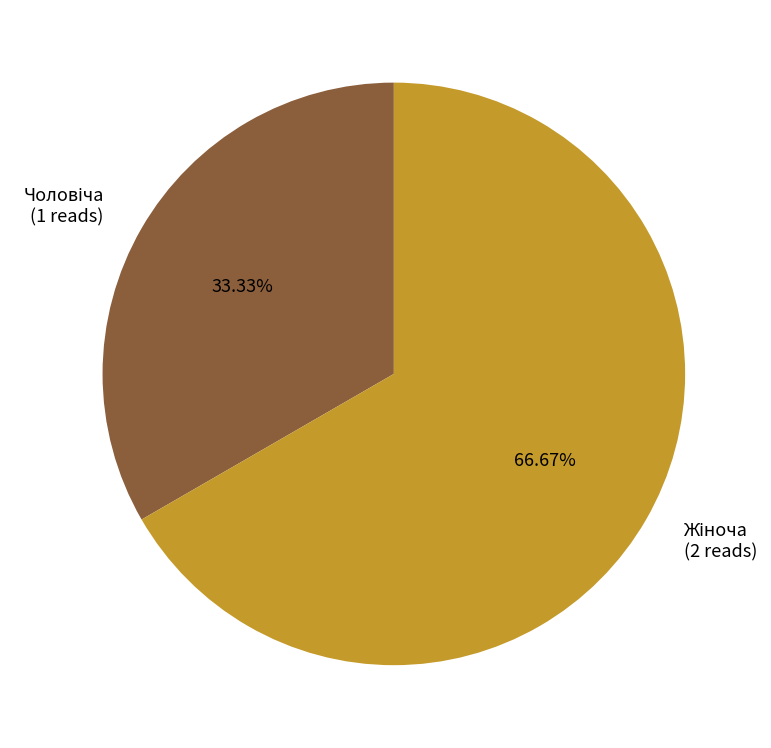

Does any single category account for the majority?

Yes